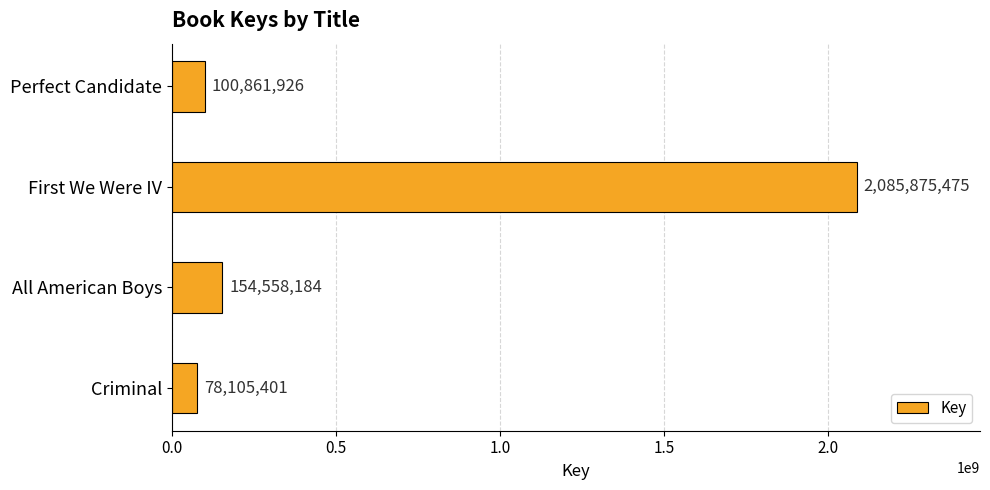

What is the change in value from All American Boys to Criminal?

-76452783